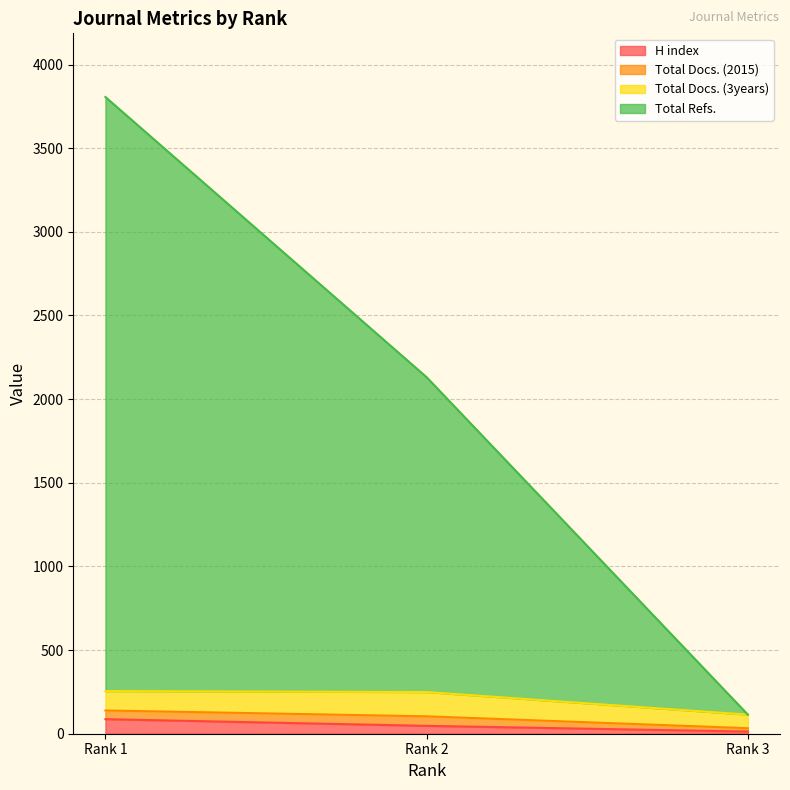

What is the highest value of the H index series?

87